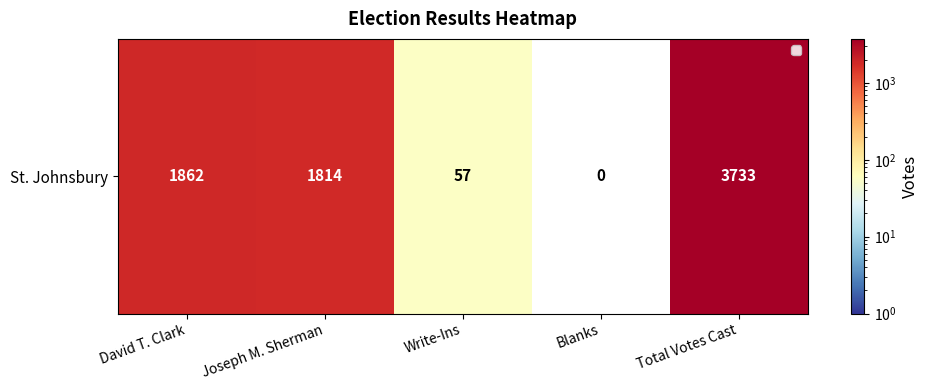

The value at Blanks is 0. True or false?

True